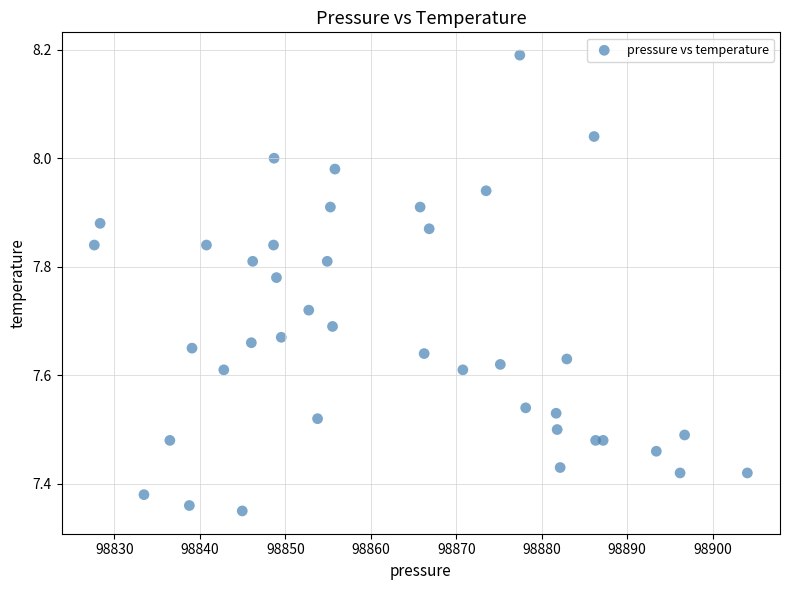

What is the range of X values (max minus min)?

76.4